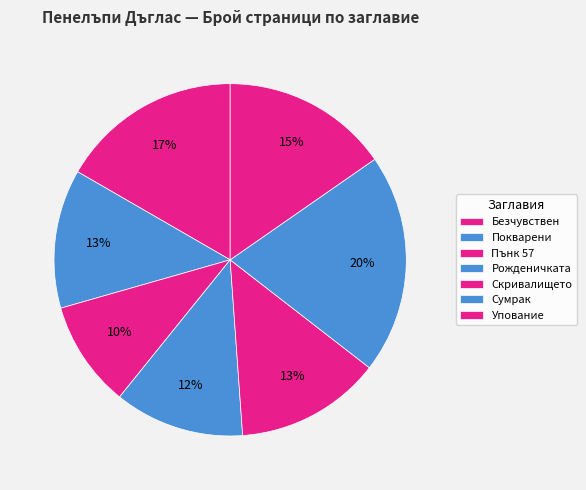

To the nearest percent, what portion does Рожденичката represent?

12%